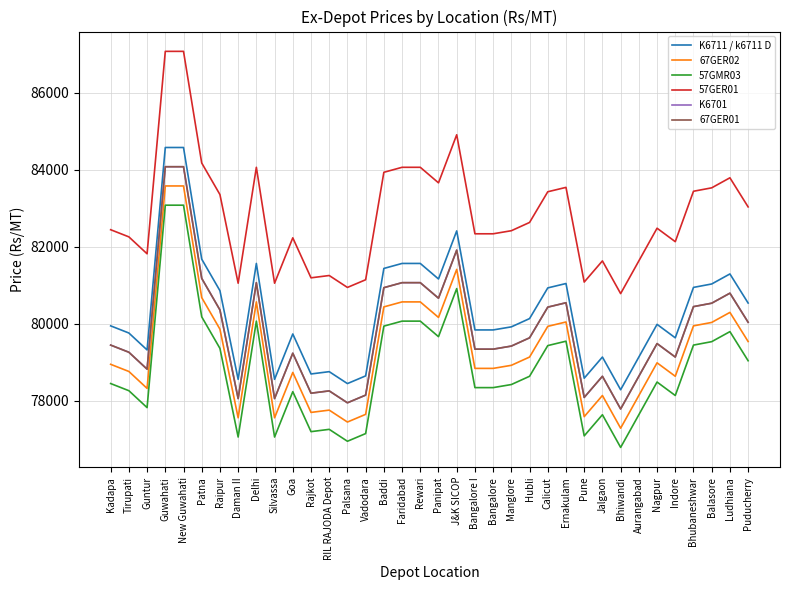

At how many categories does at least one series exceed 82036?

25